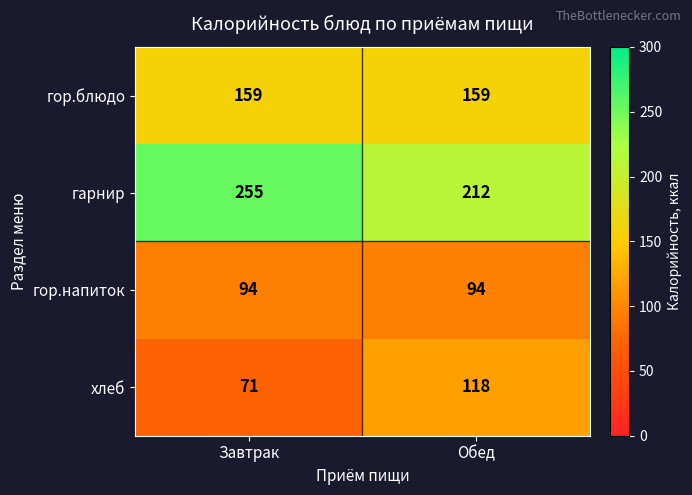

The гор.блюдо series shows 64 at Завтрак. True or false?

False